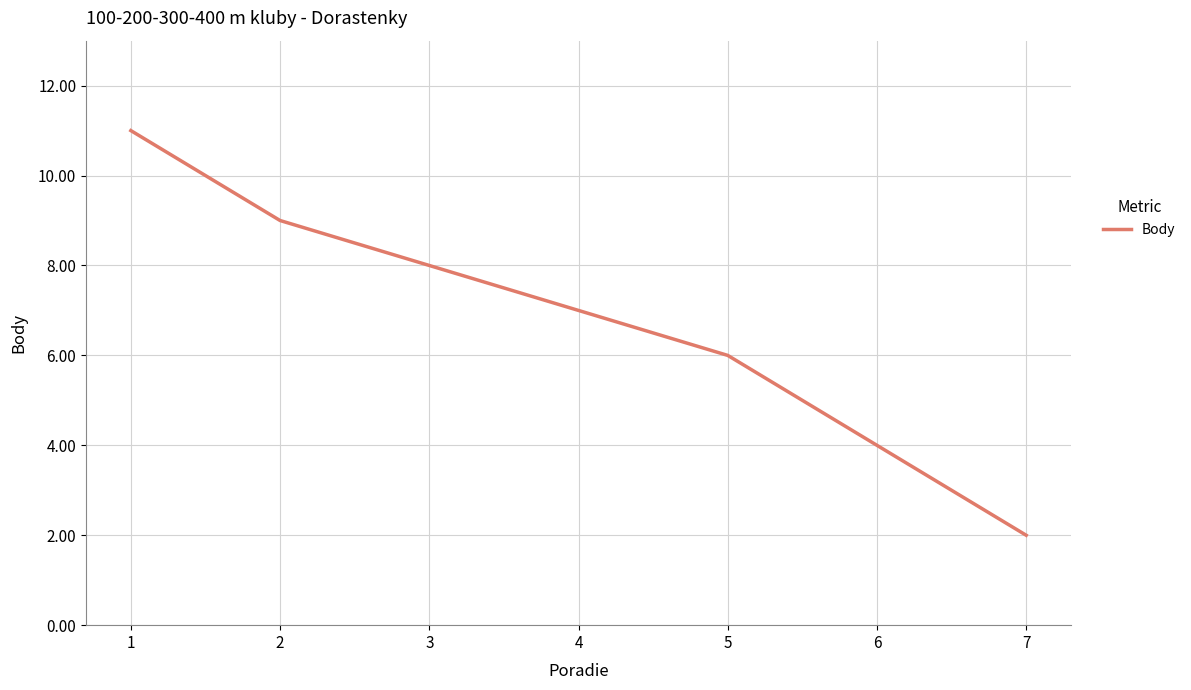

Approximately how many times larger is the value at 2 compared to 6?

2.2